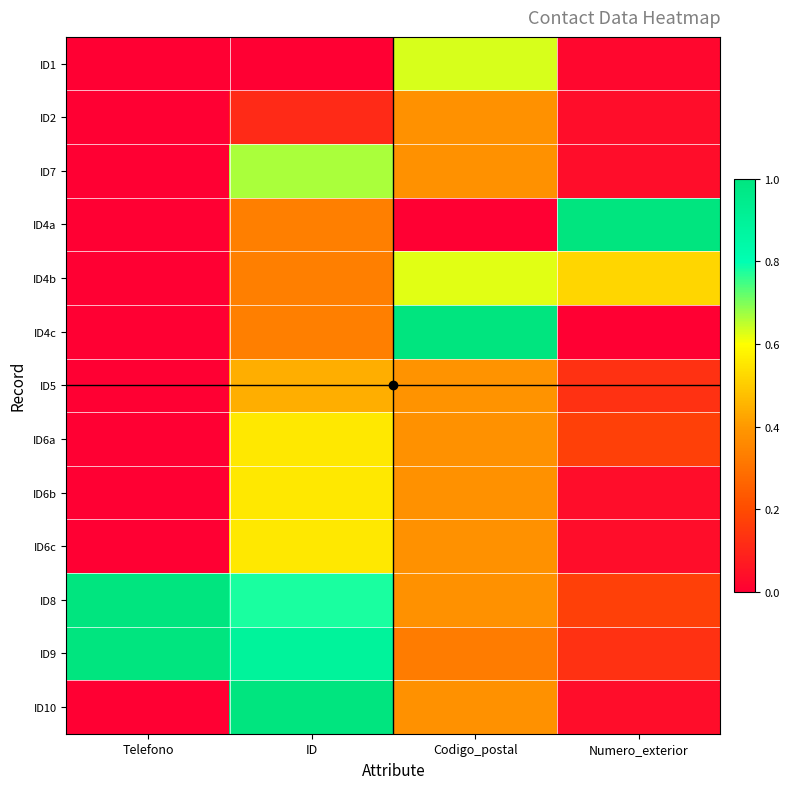

What is the greatest value displayed?

1.0